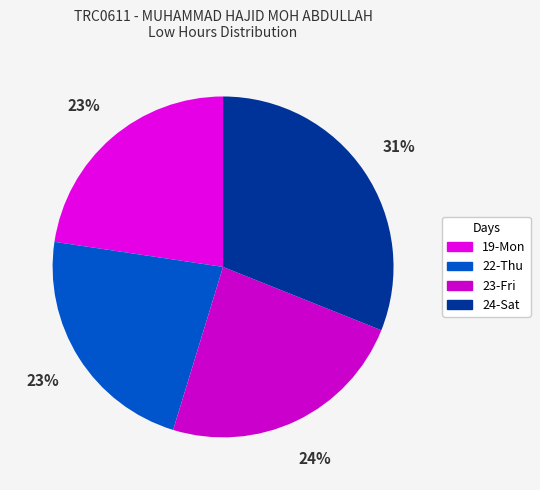

How many slices are in this pie chart?

4